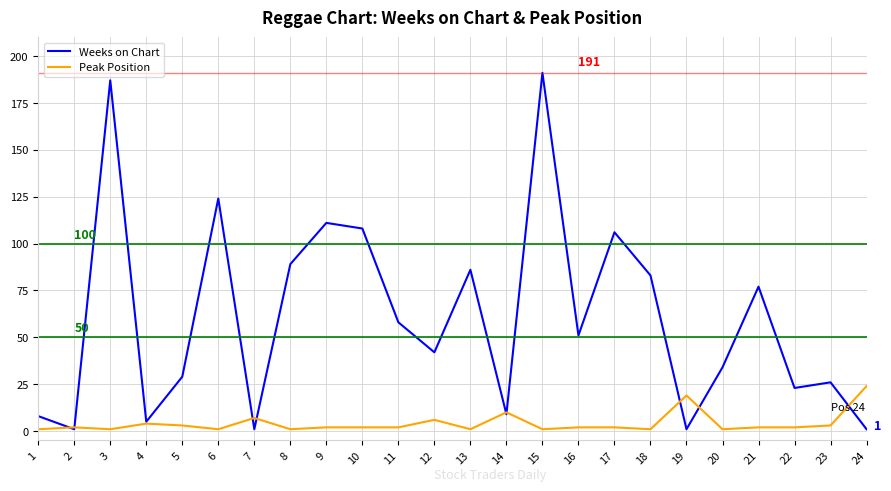

True or false: Weeks on Chart has a value of 1 at 24.

True